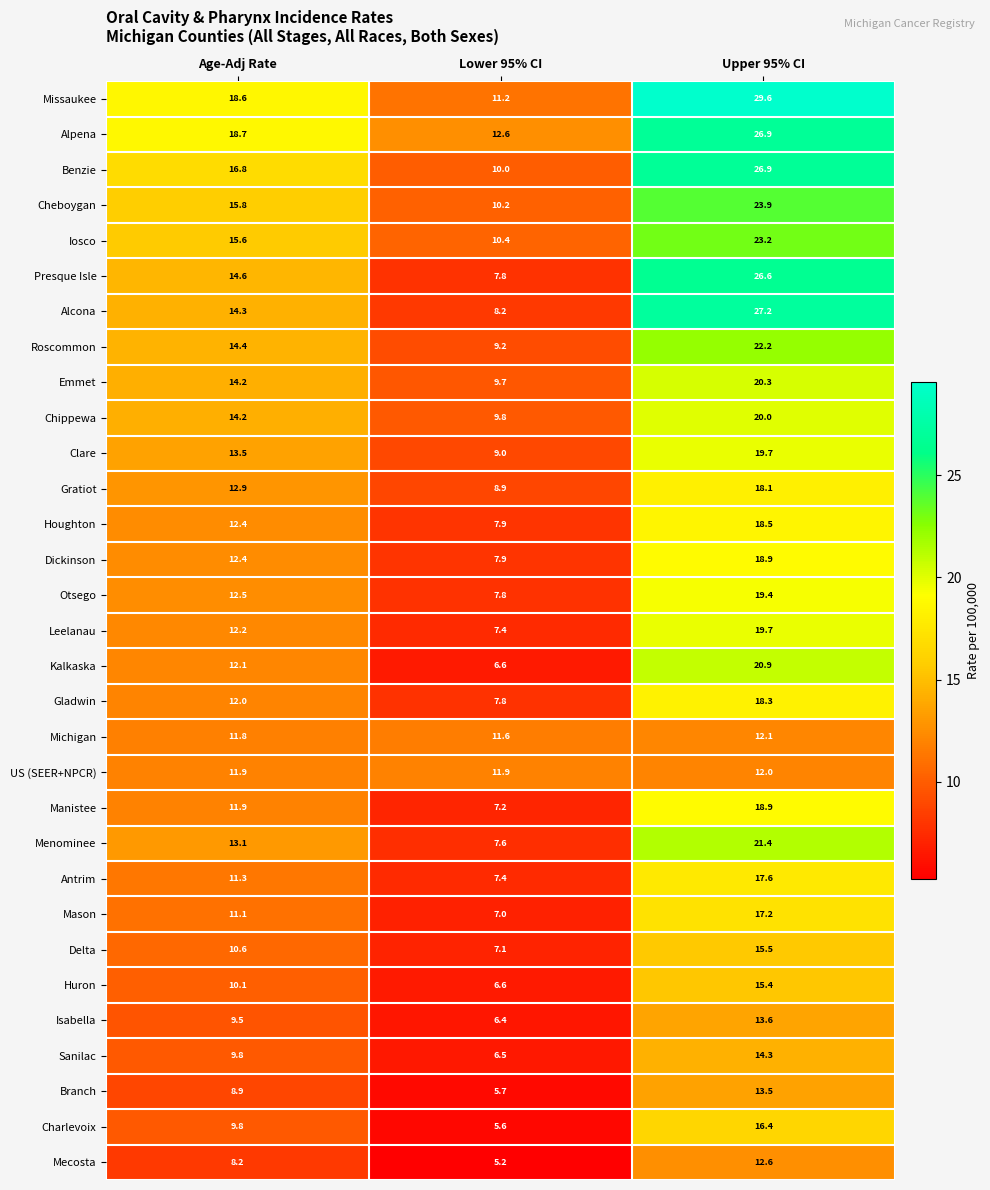

What is the spread (max minus min) of values at Lower 95% CI?

7.4